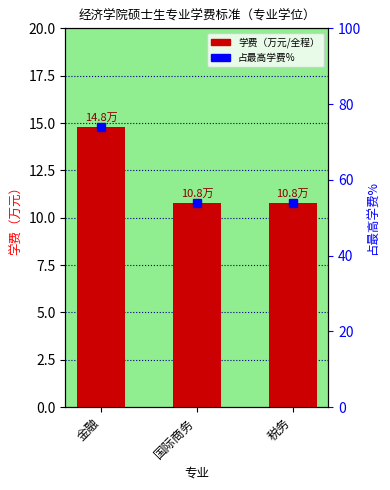

Reading right to left, list all the values displayed in this chart.

学费（万元/全程）: 税务=10.8	国际商务=10.8	金融=14.8
占最高学费%: 税务=54.0	国际商务=54.0	金融=74.0